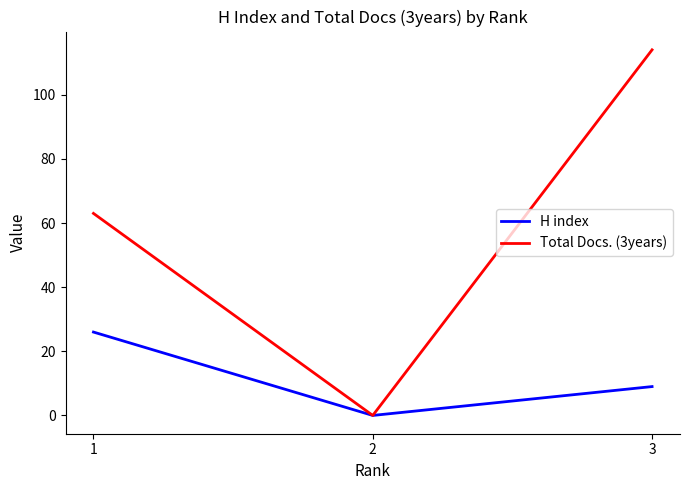

Is the value of H index at 3 greater than the value of Total Docs. (3years) at 2?

Yes